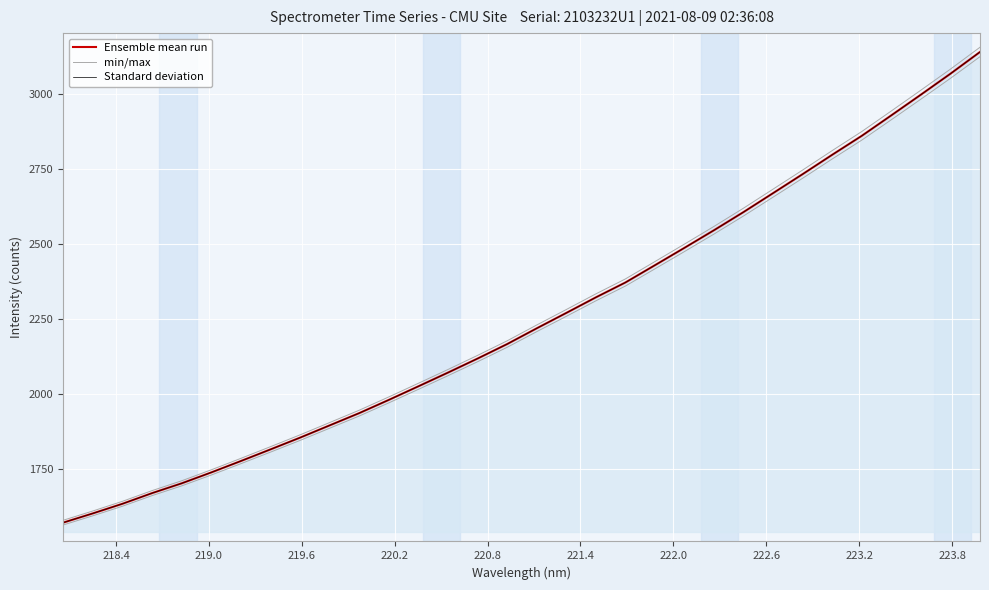

What is the difference between the maximum and minimum values in the Ensemble mean run series?

1567.4